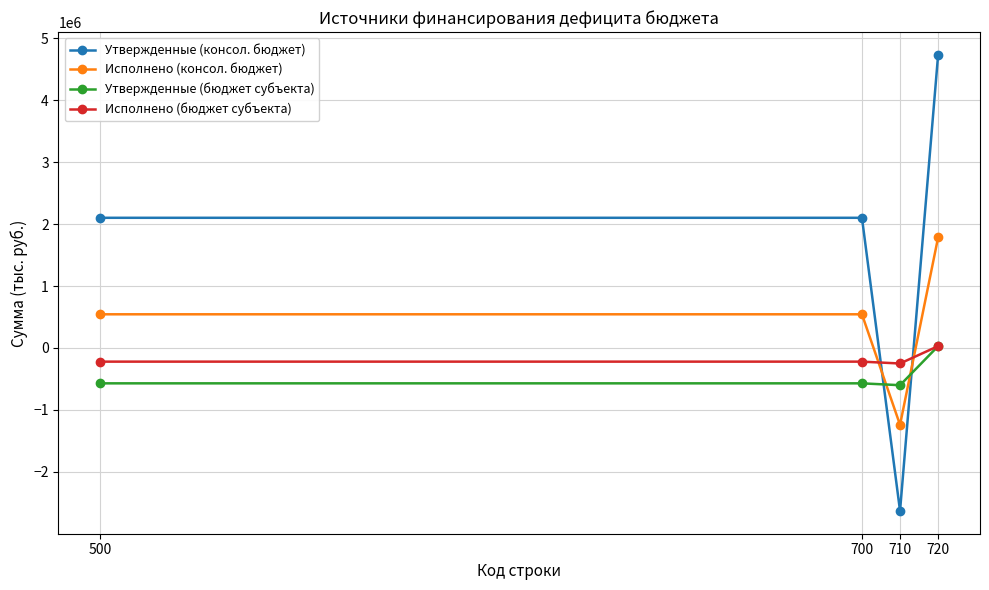

At which category is the sum across all series the highest?

720